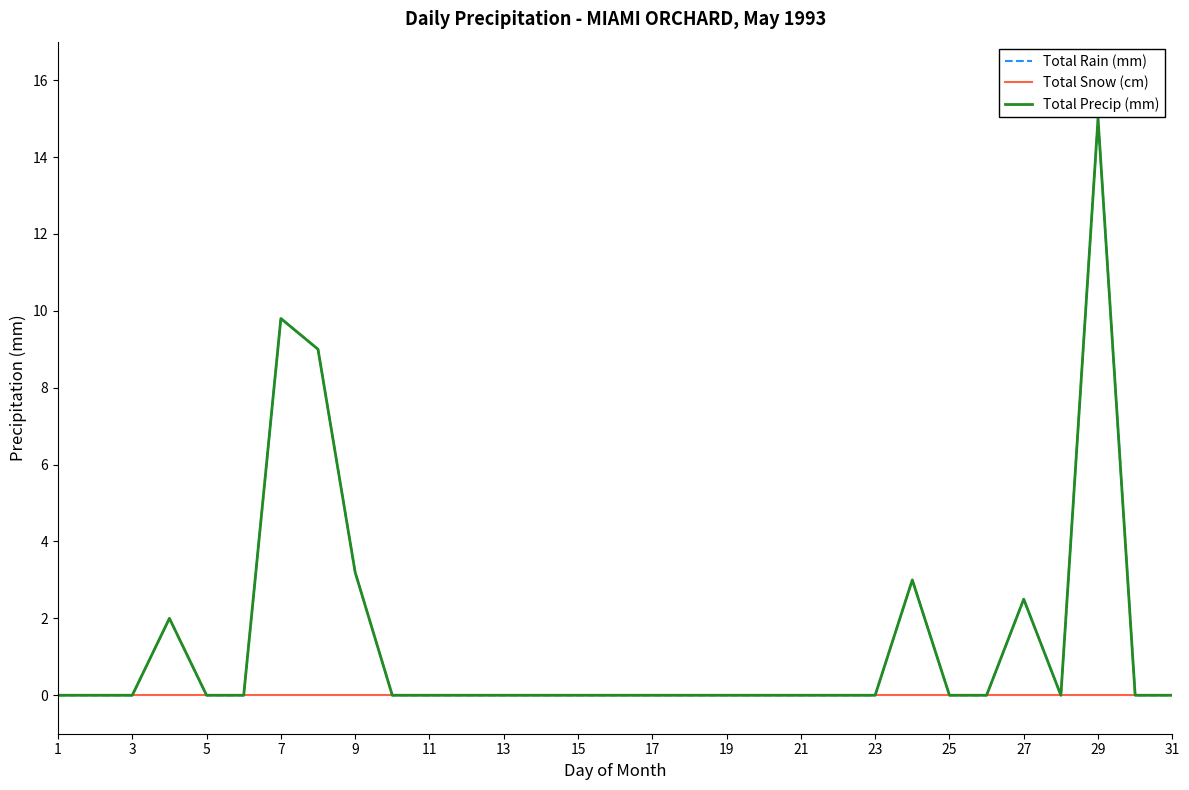

Does the chart have visible grid lines?

No